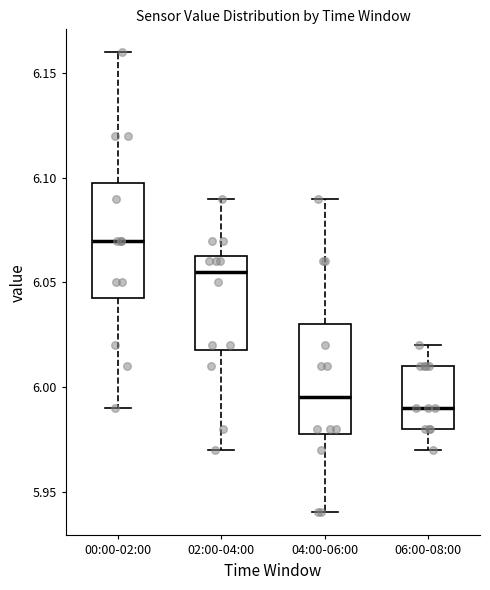

Reading left to right, read every box against the y-axis: the position of its median line, the range the box covers, and the ends of its whiskers. The values are not printed on the chart, so give them approximately, as read against the axis.

00:00-02:00: median 6.070, box 6.045 to 6.100, whiskers 5.990 to 6.160
02:00-04:00: median 6.055, box 6.020 to 6.065, whiskers 5.970 to 6.090
04:00-06:00: median 5.995, box 5.980 to 6.030, whiskers 5.940 to 6.090
06:00-08:00: median 5.990, box 5.980 to 6.010, whiskers 5.970 to 6.020